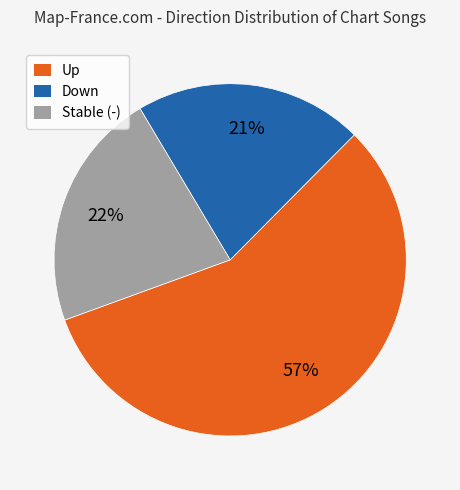

Is there a majority slice in this chart?

Yes